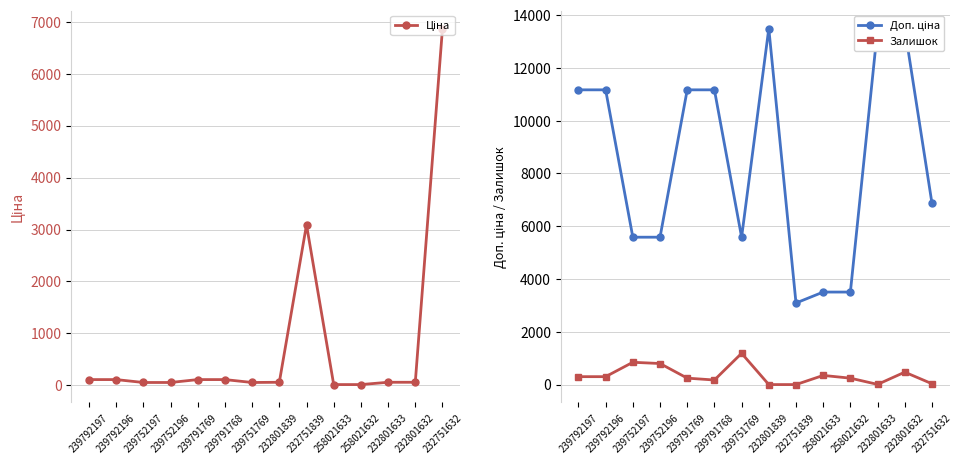

Which series has the widest spread of values?

Доп. ціна